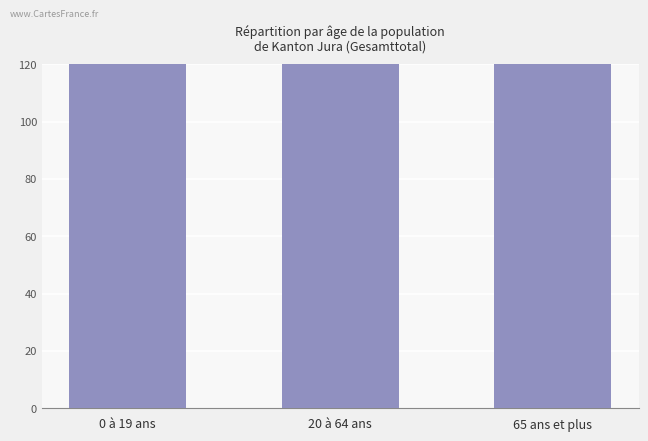

Count the values in the range 129 to 324.

3